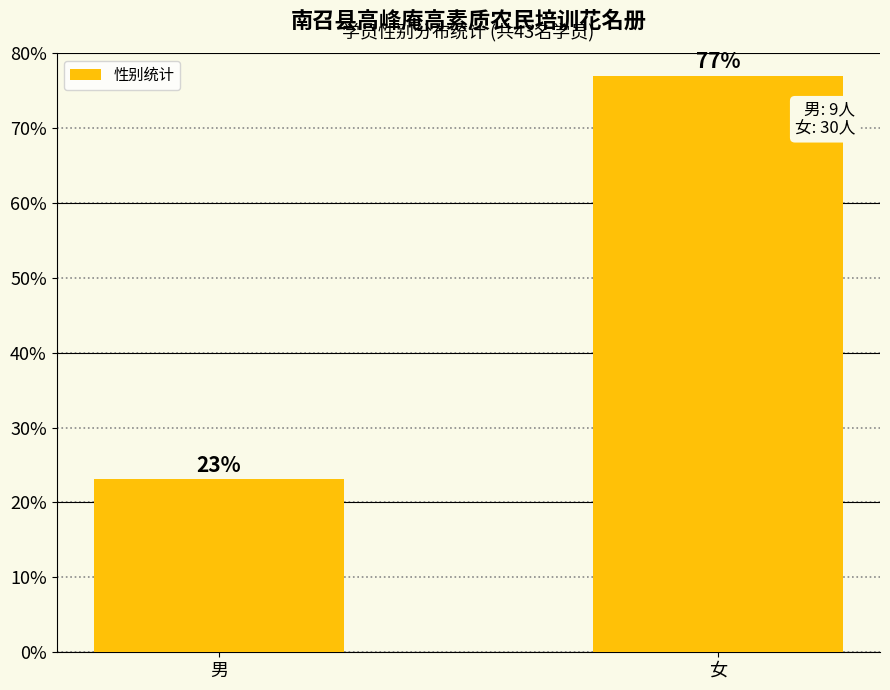

List the labels in order of value, largest first.

女, 男